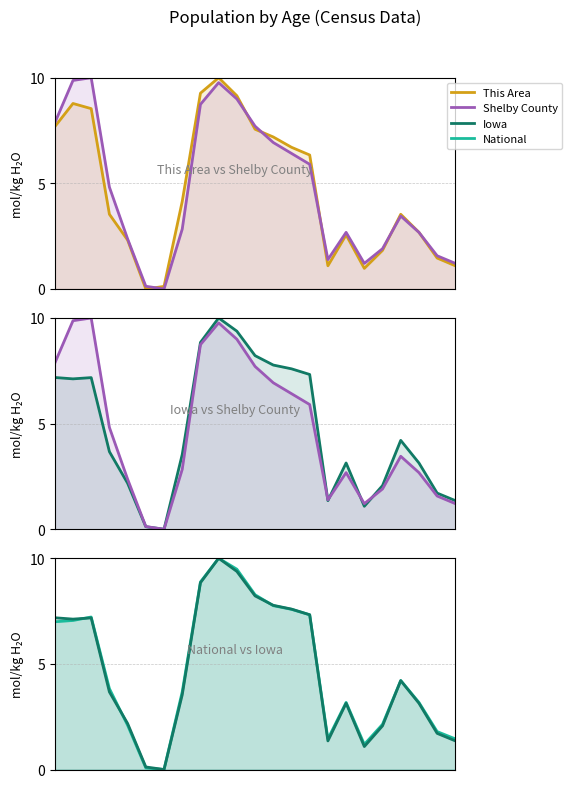

The Shelby County series shows 9.8 at 9. True or false?

True